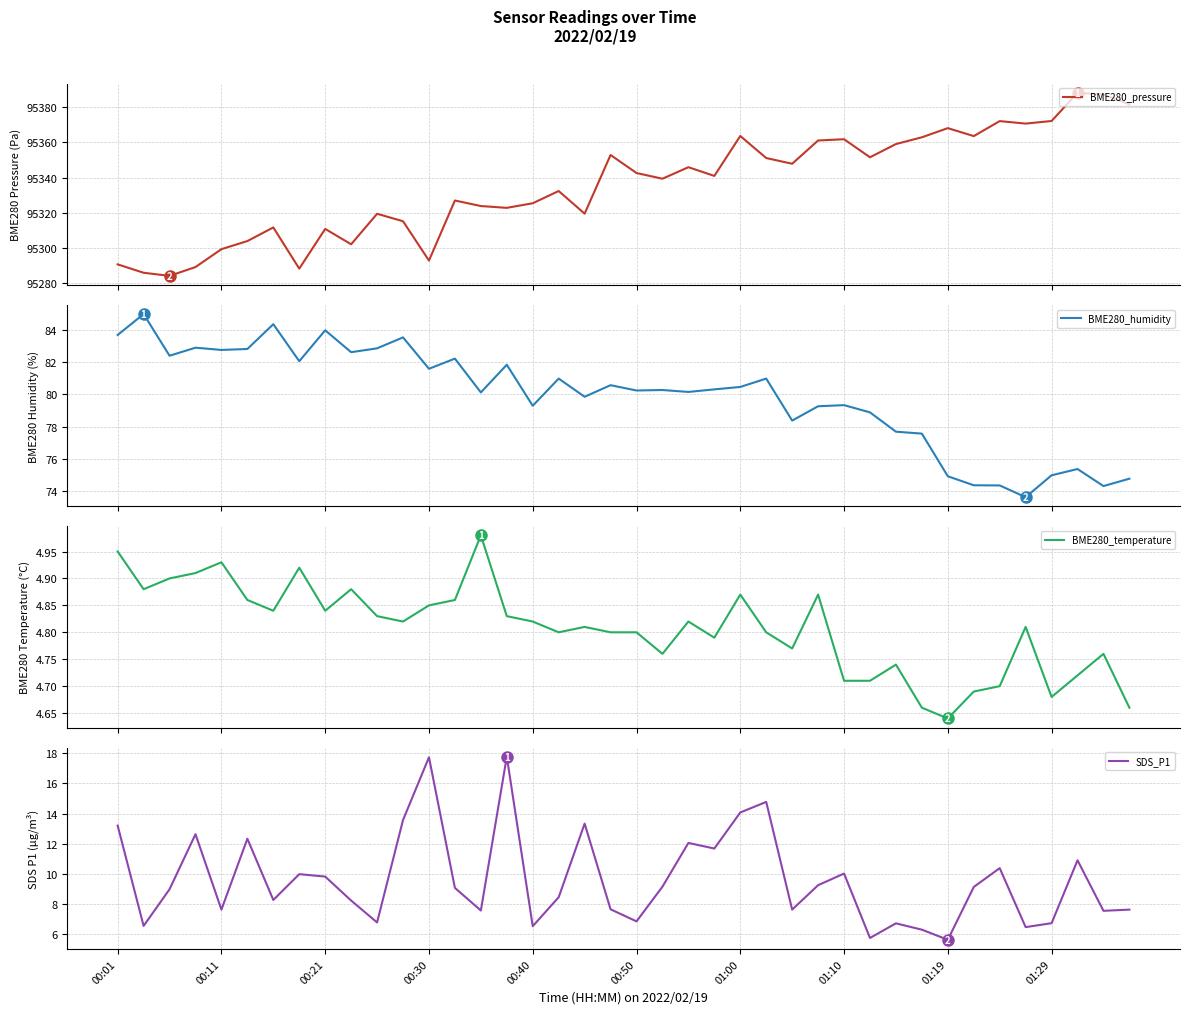

True or false: BME280_pressure and BME280_humidity intersect in this chart.

False